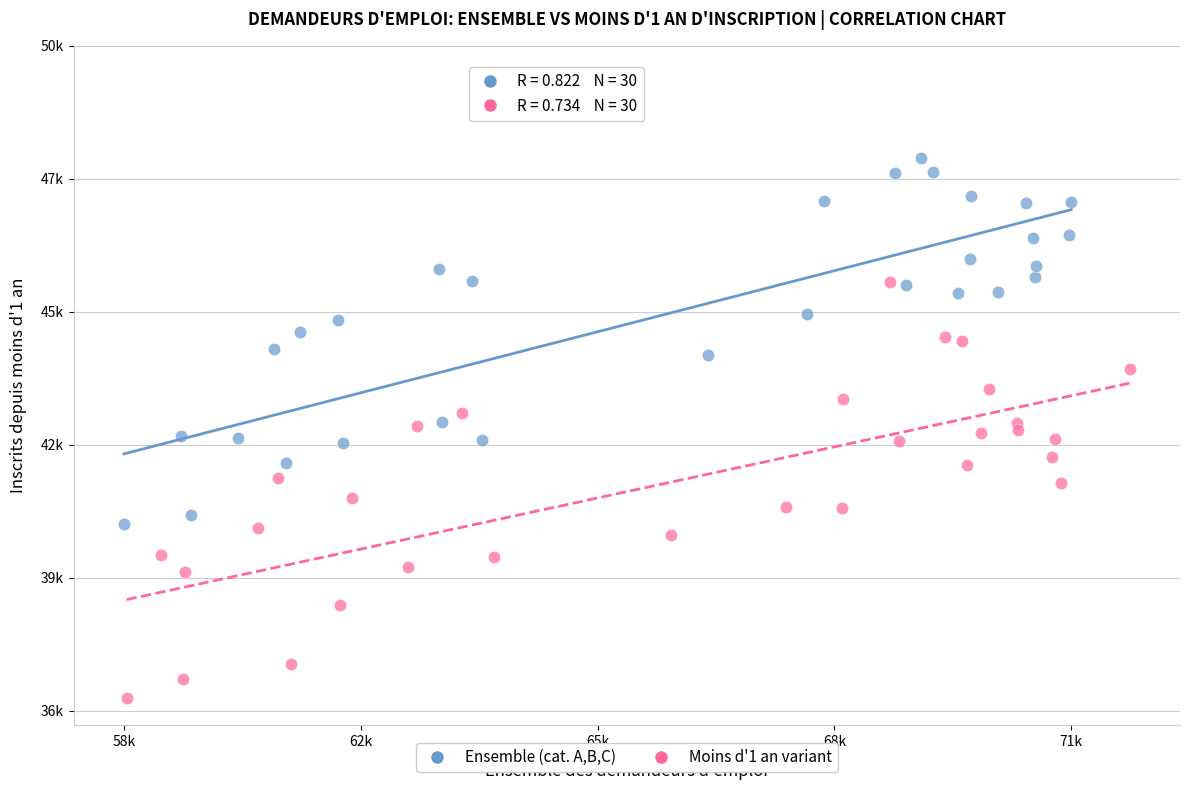

What are all the series names shown in the legend?

Ensemble (cat. A,B,C), Moins d'1 an variant